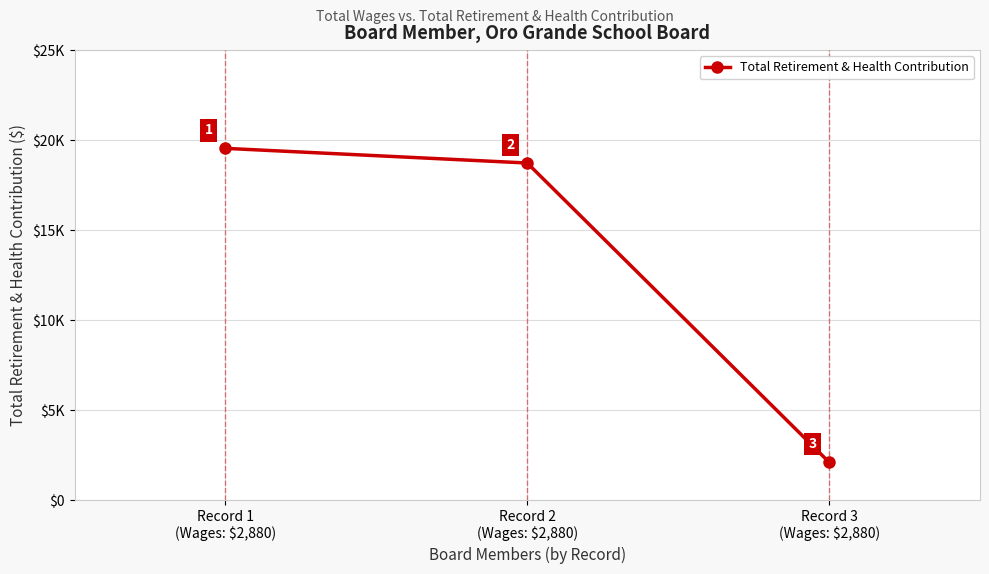

At which label does the data first exceed 18730?

Record 1
(Wages: $2,880)